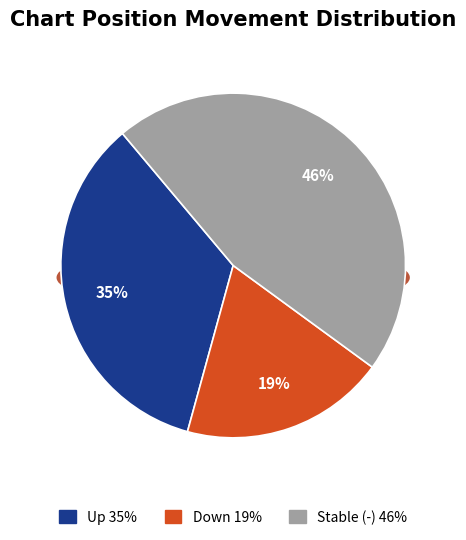

To the nearest percent, what percentage of the pie is down?

19%